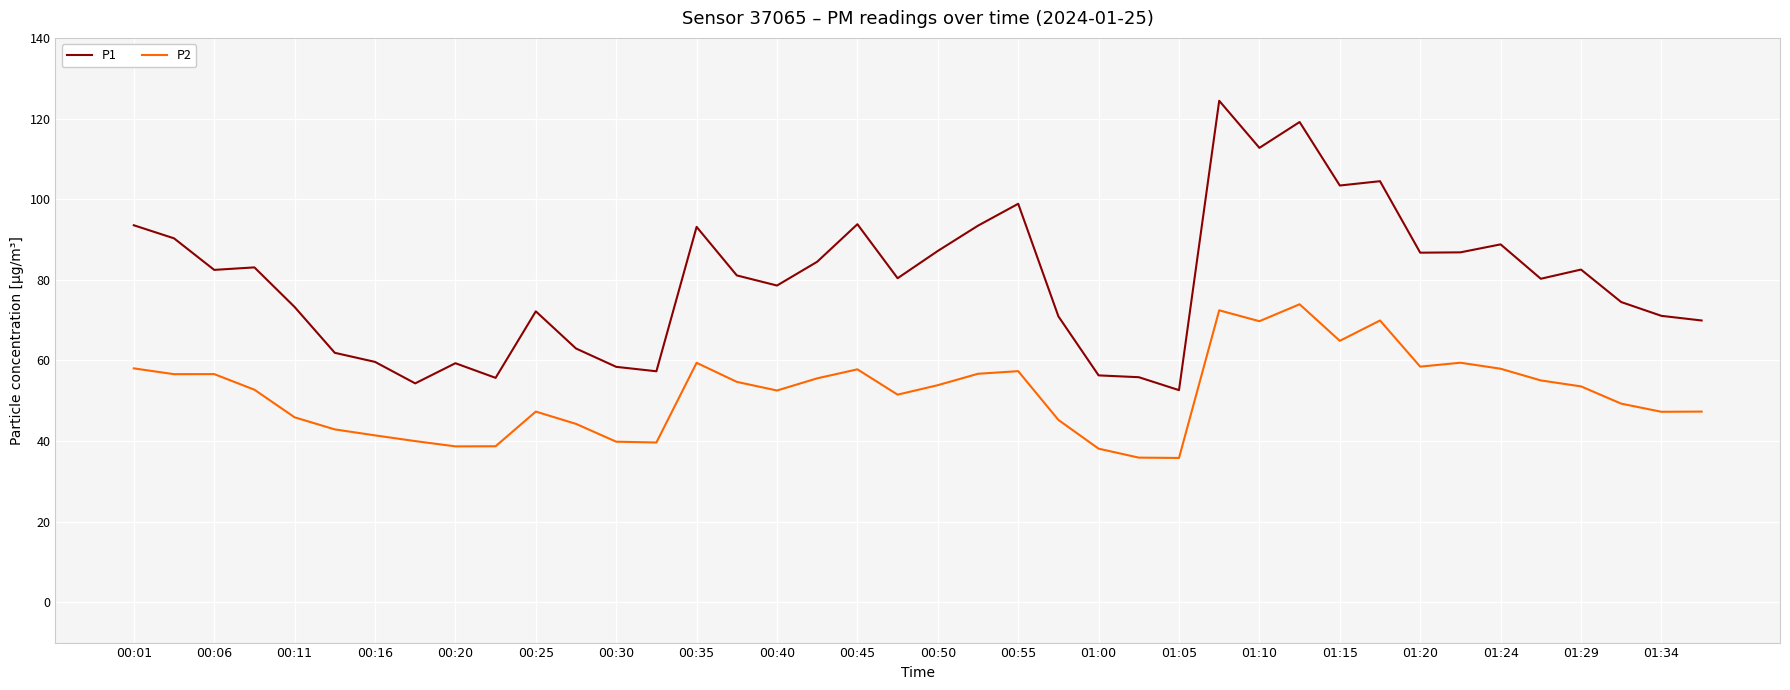

Which series has the largest total across all categories?

P1